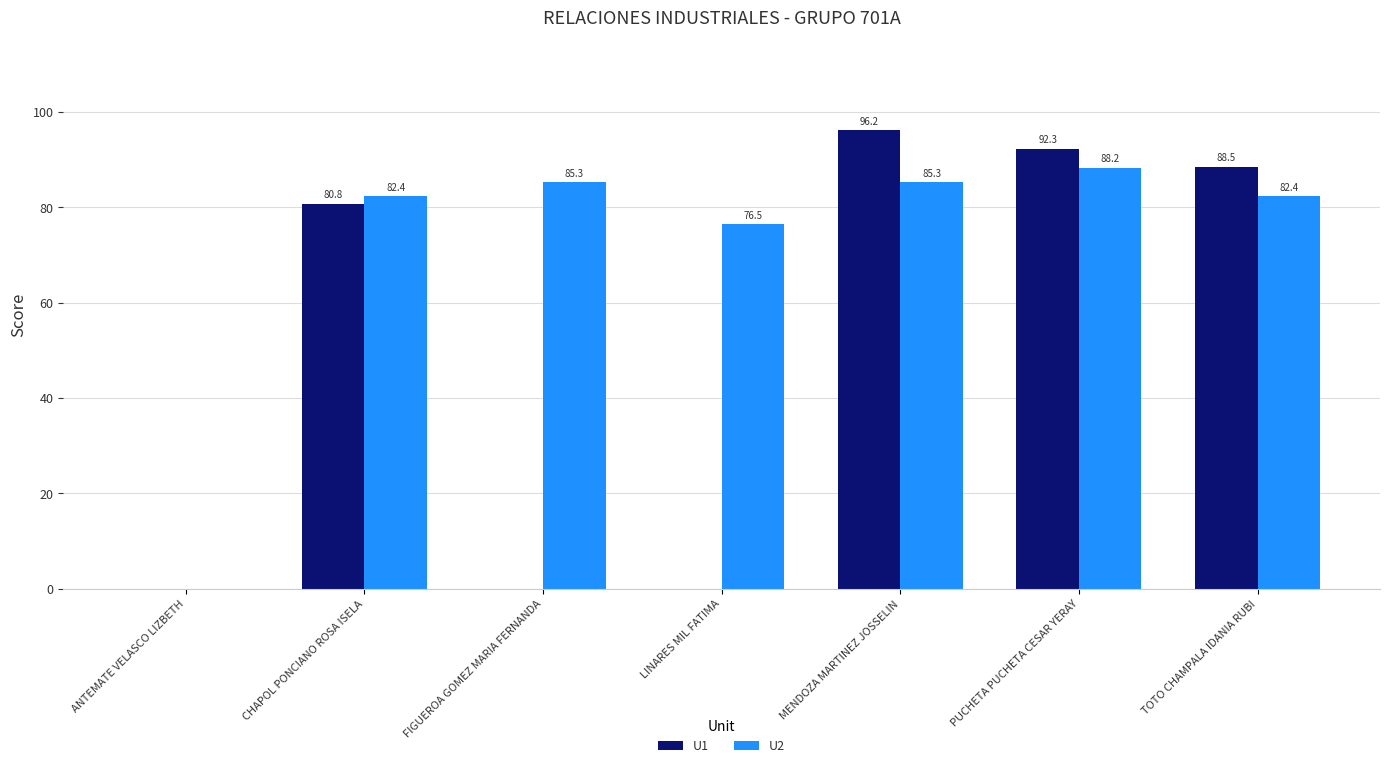

The U1 series shows 36.6 at PUCHETA PUCHETA CESAR YERAY. True or false?

False